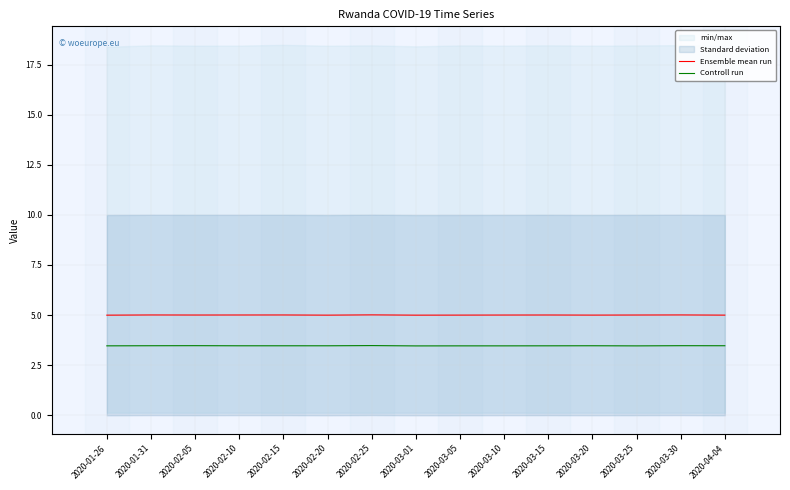

True or false: Ensemble mean run and Controll run intersect in this chart.

False